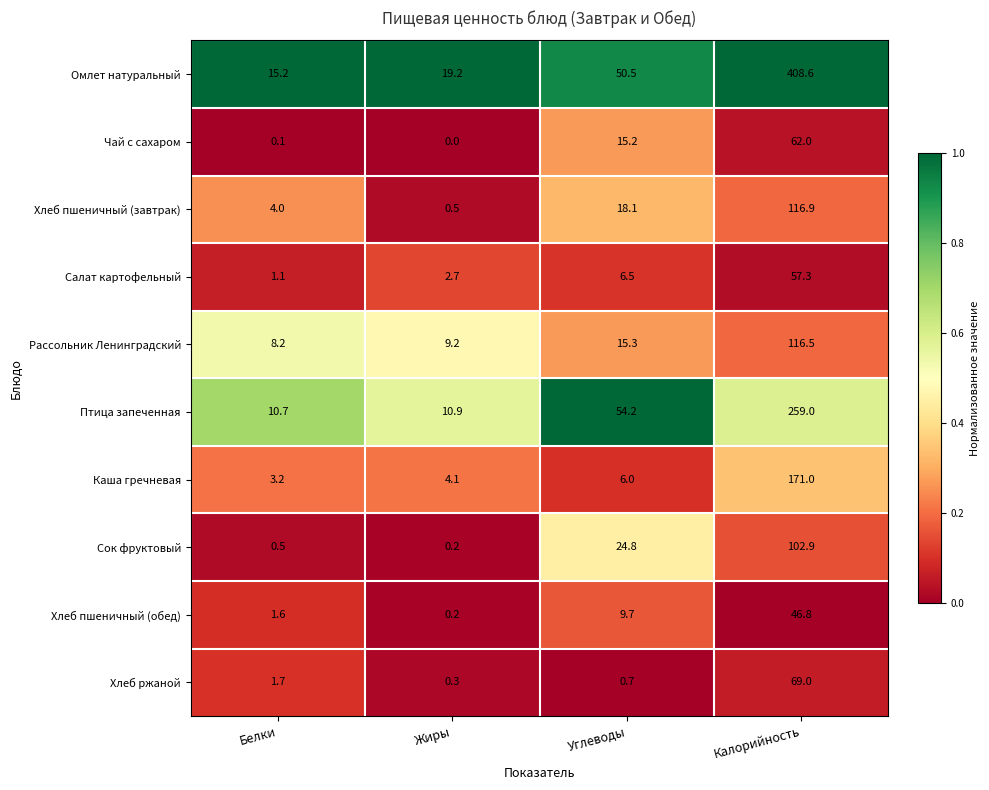

What is the difference between the highest and lowest values at Калорийность?

361.8